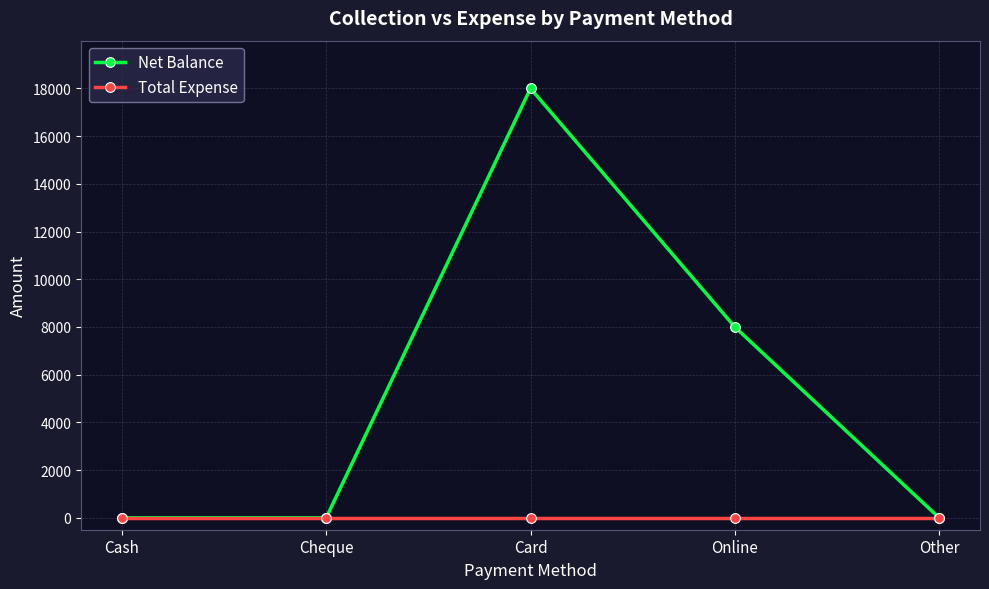

Reading left to right, transcribe all the data shown in this chart.

Net Balance: 0	0	18000	8000	0
Total Expense: 0	0	0	0	0